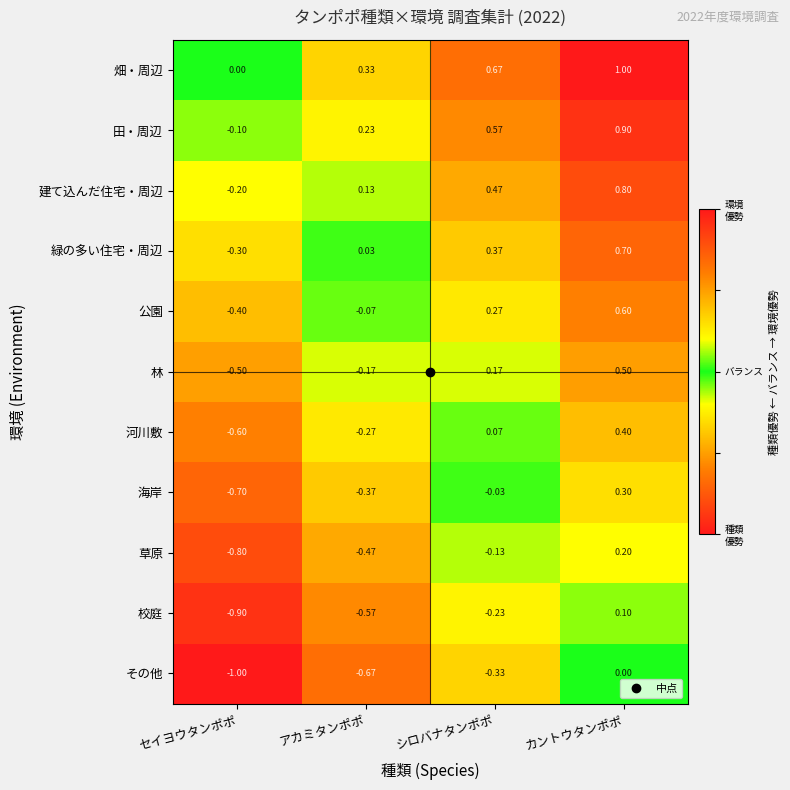

List the series in order of their peak value, highest first.

畑・周辺, 田・周辺, 建て込んだ住宅・周辺, 緑の多い住宅・周辺, 公園, 林, 河川敷, 海岸, 草原, 校庭, その他